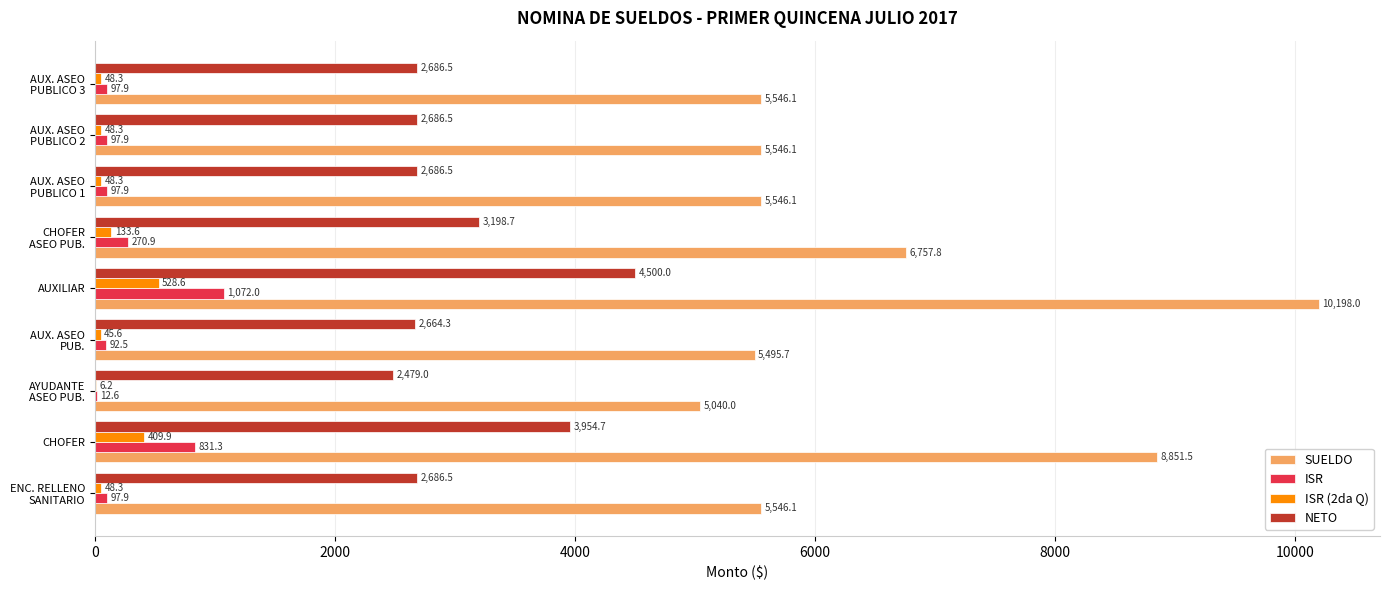

At which label does SUELDO reach its peak?

AUXILIAR